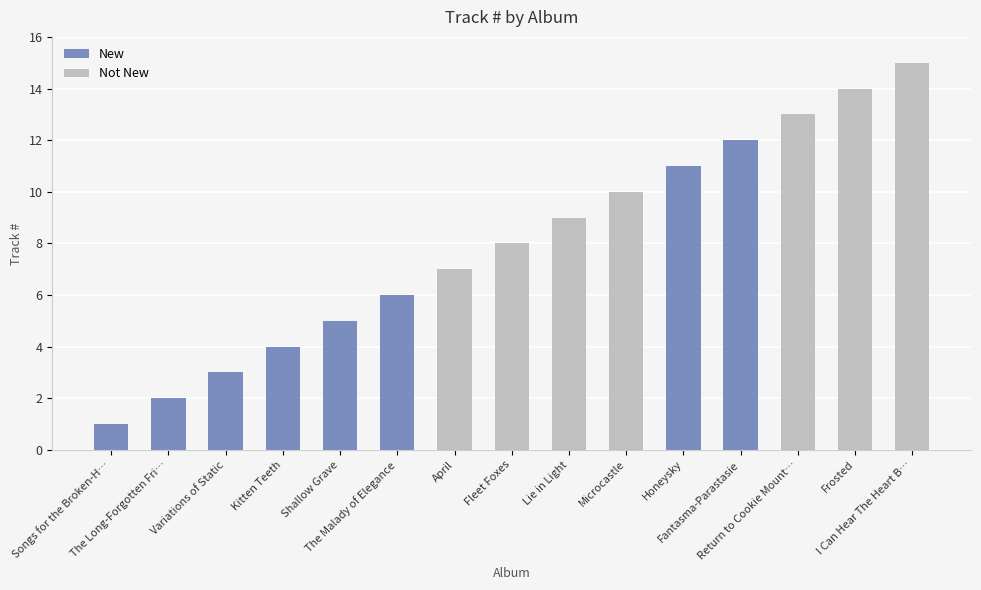

What is the sum of all New values?

44